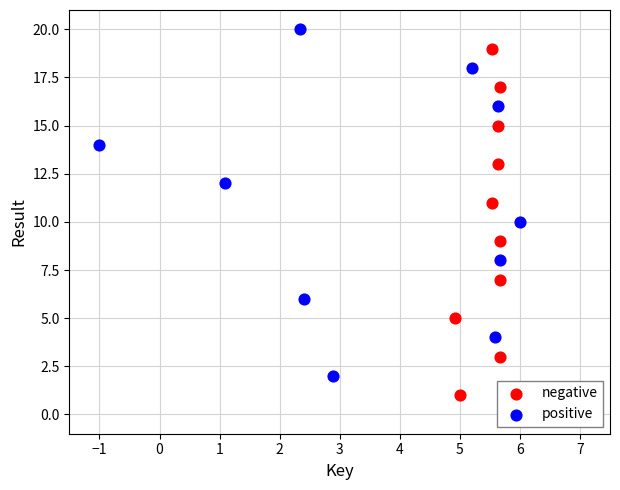

Which series reaches the maximum Y coordinate?

positive